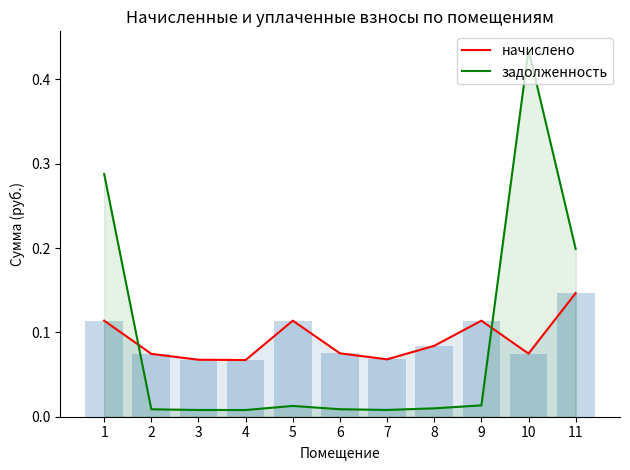

Which series ends up on top after the final intersection of начислено and задолженность?

задолженность